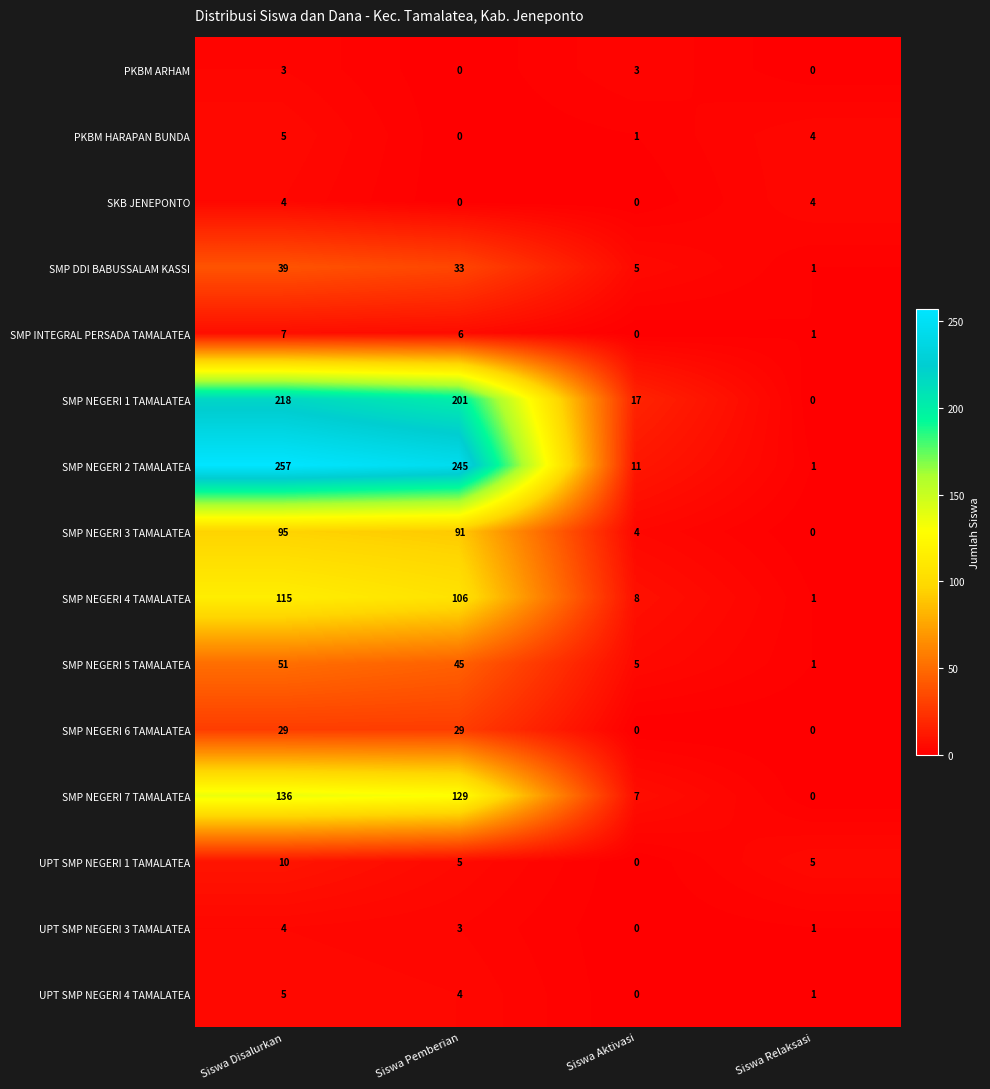

What is the total value across all series at Siswa Disalurkan?

978